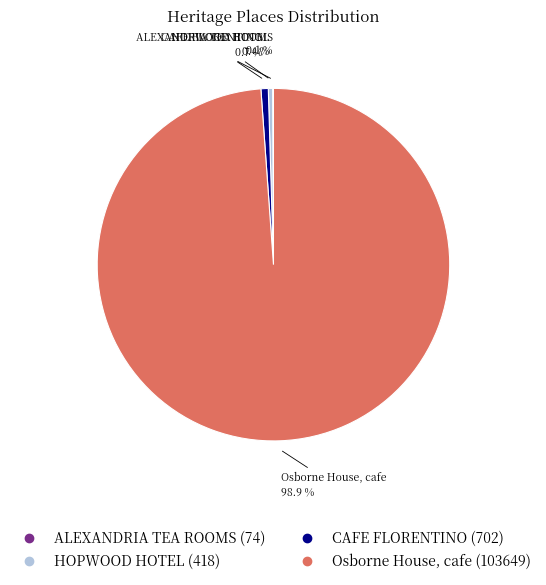

What percentage is NOT represented by HOPWOOD HOTEL?

99.6%